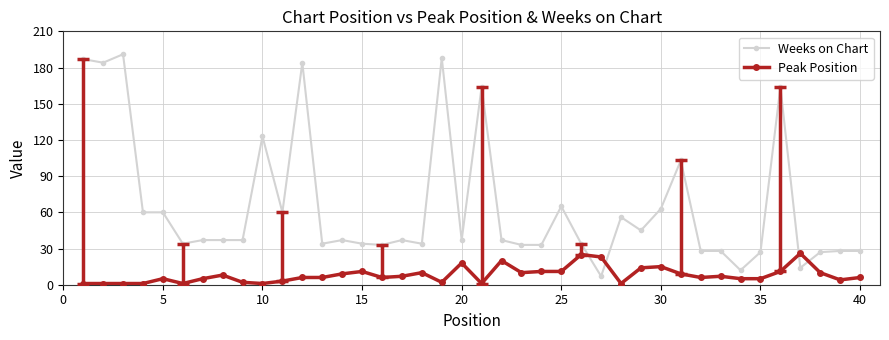

True or false: Weeks on Chart has more than 0 points higher than both neighbors.

True